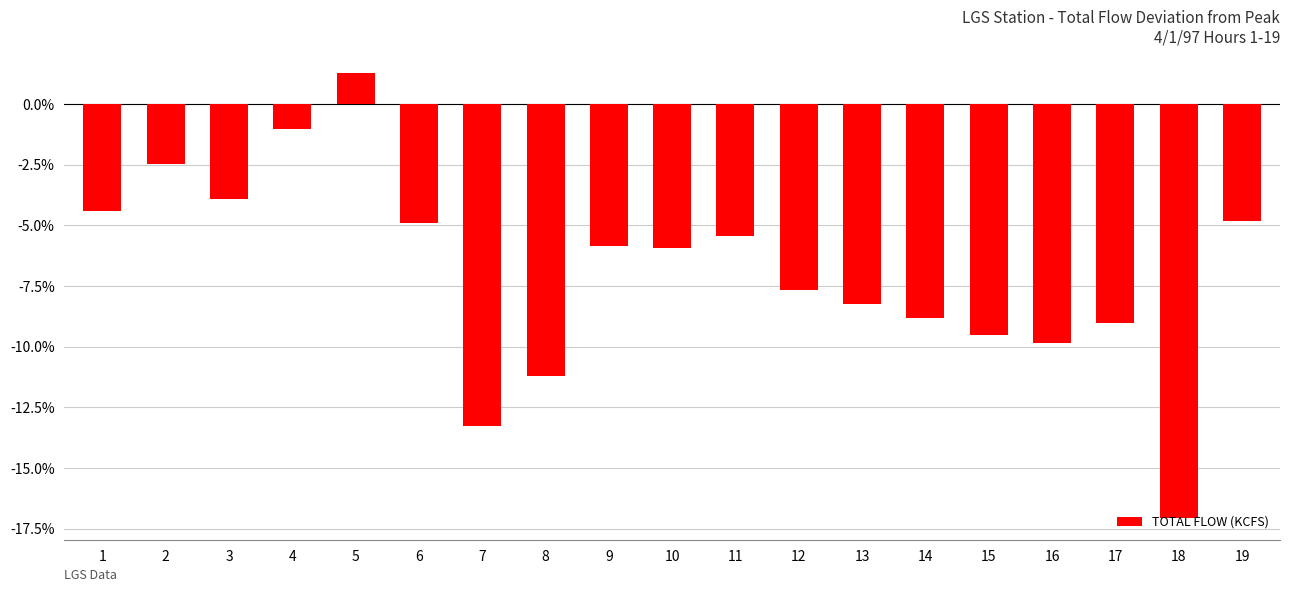

How many data points does each series have?

19